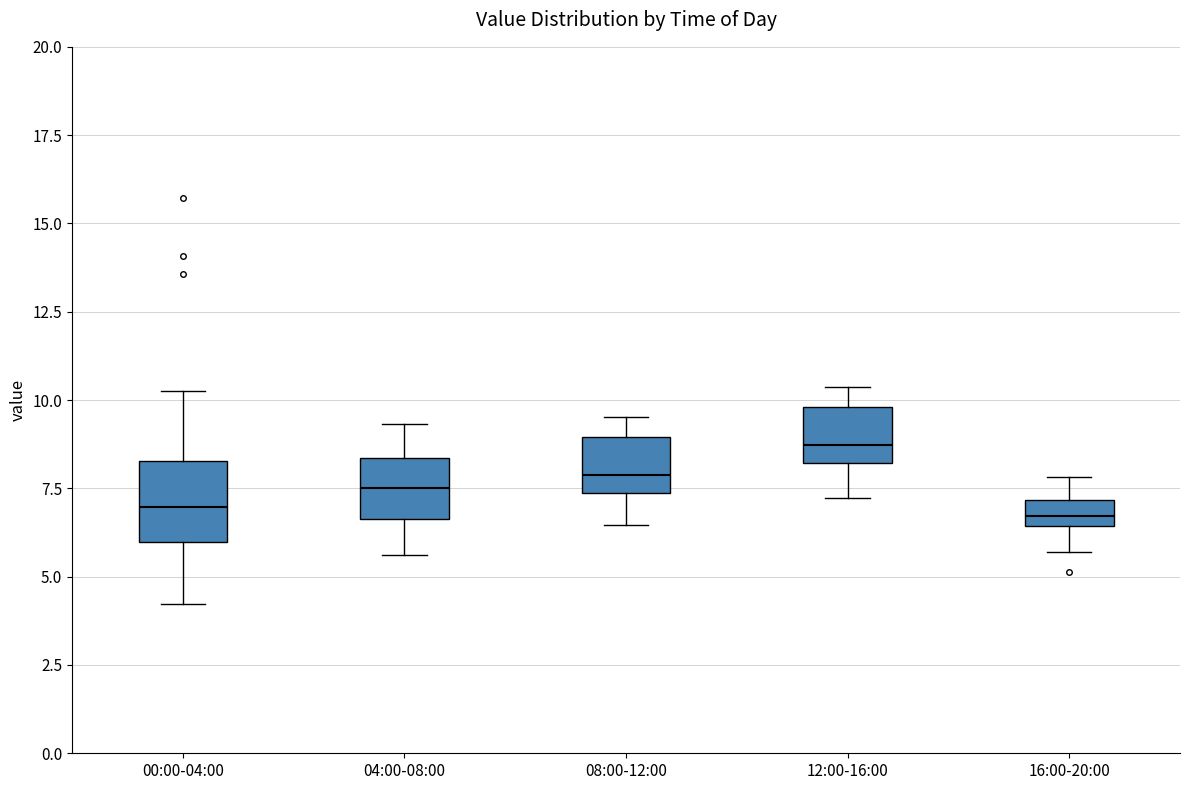

Comparing the boxes themselves (not the whiskers), which one is the tallest?

00:00-04:00